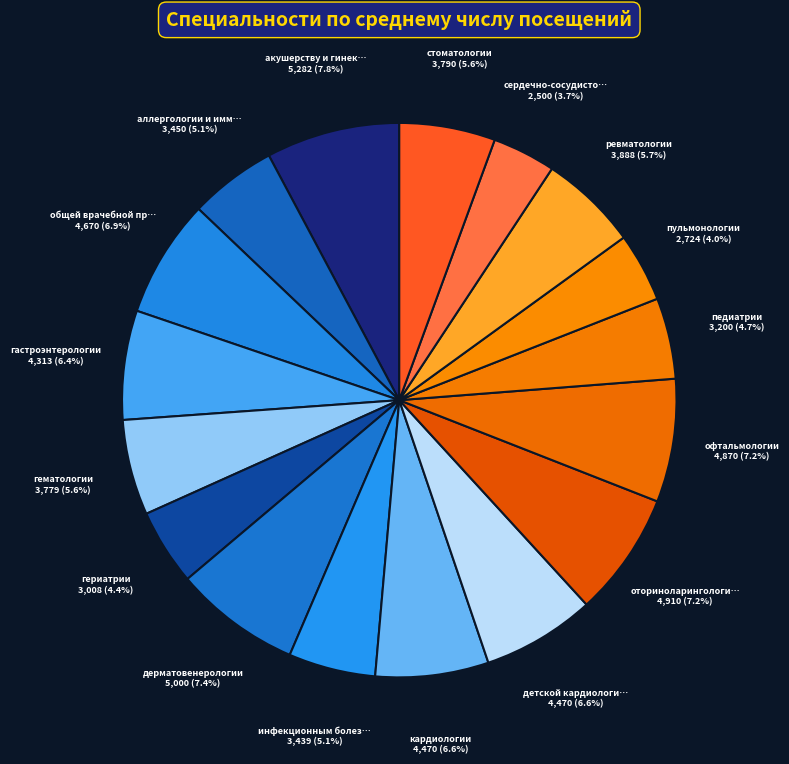

Count the number of slices in the pie.

17